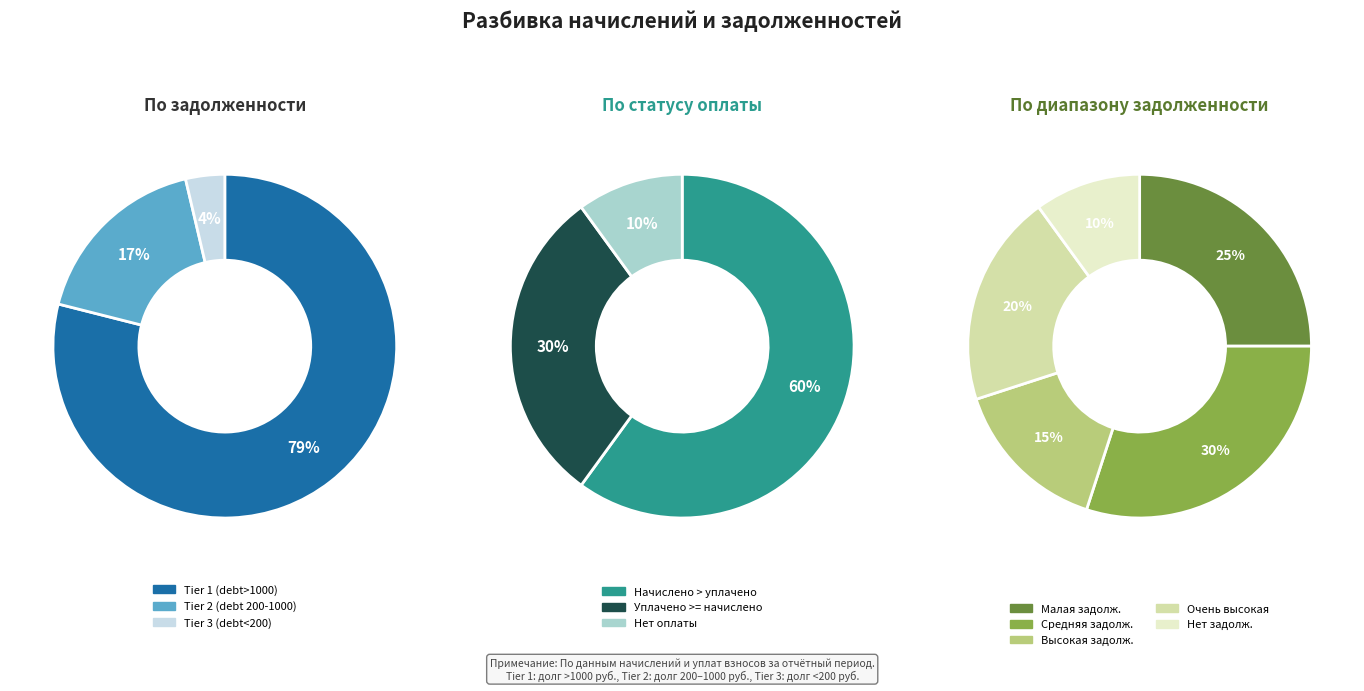

Between 1 and 4, which series saw the biggest shift?

начислено (charged)